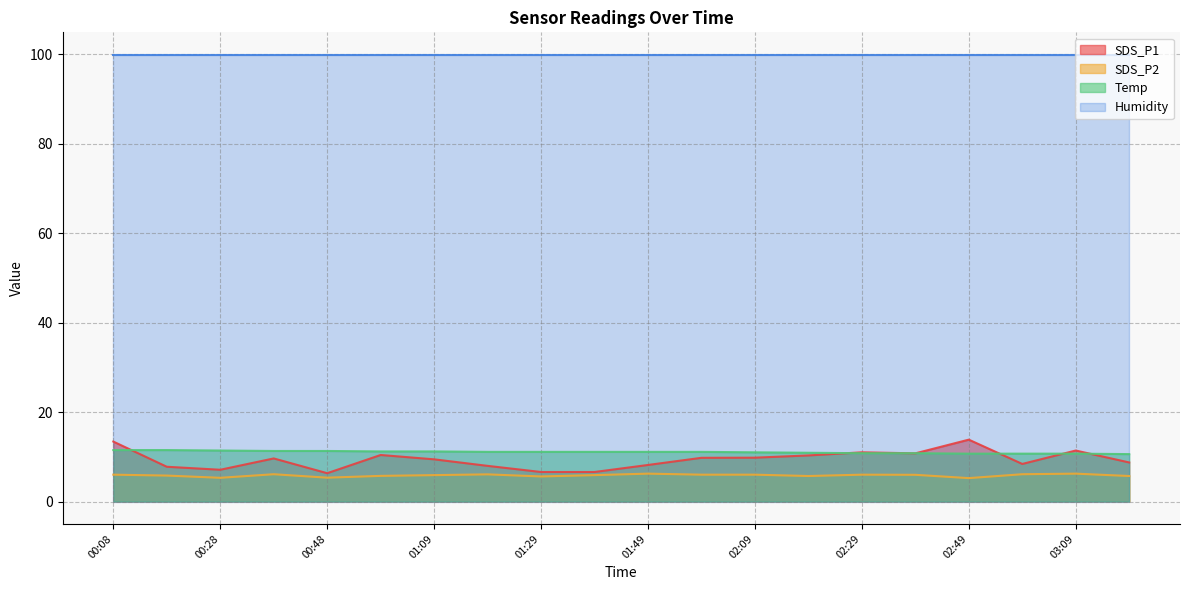

The value of SDS_P1 at 01:39 is 6.6. True or false?

True